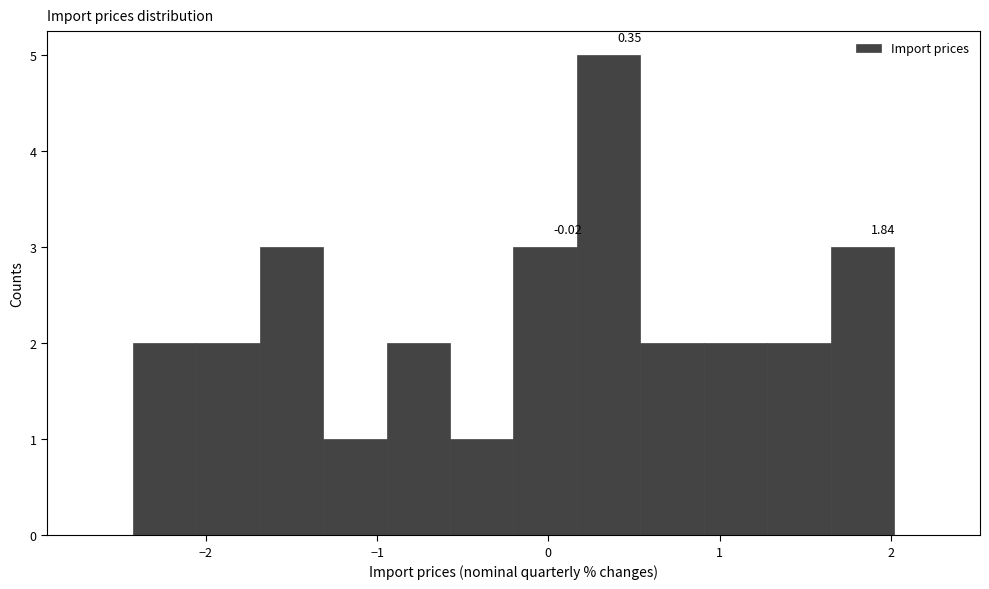

Around what value on the x-axis is the tallest bar? Give the approximate position of its centre, as read against the axis.

0.4